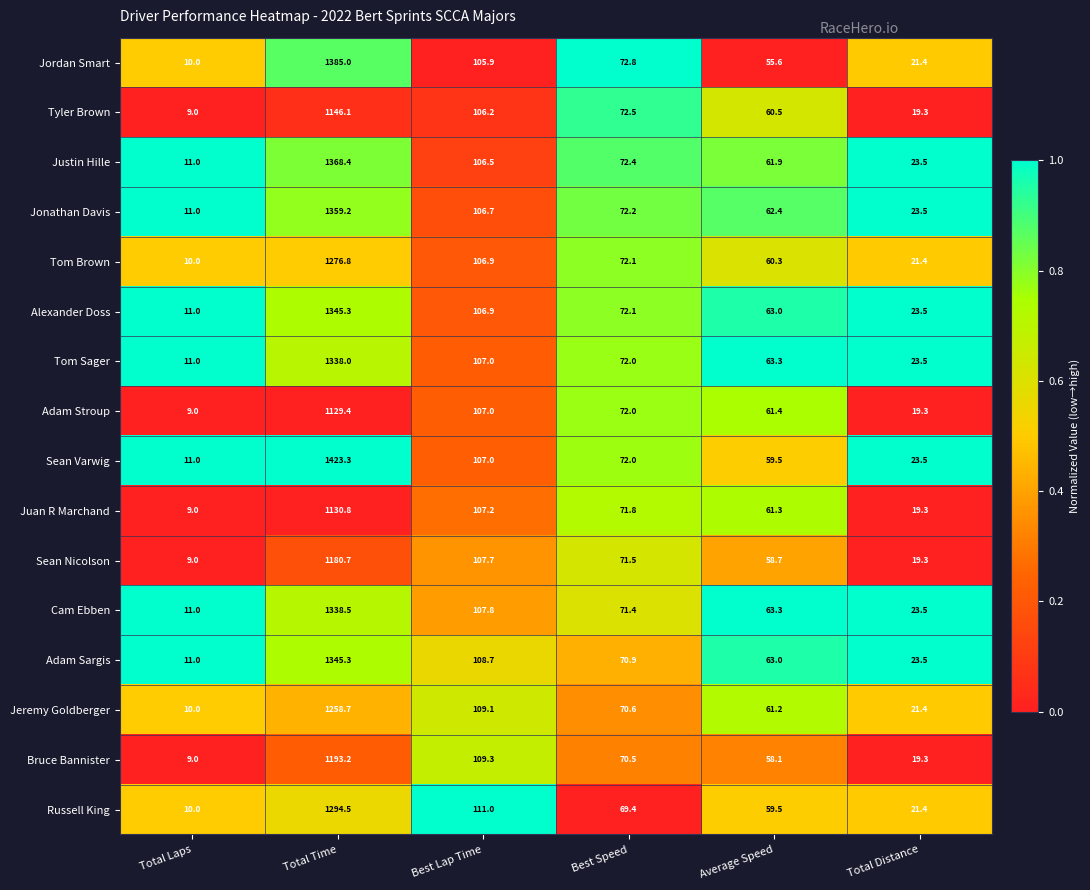

What is the total value across all series at Average Speed?

973.0